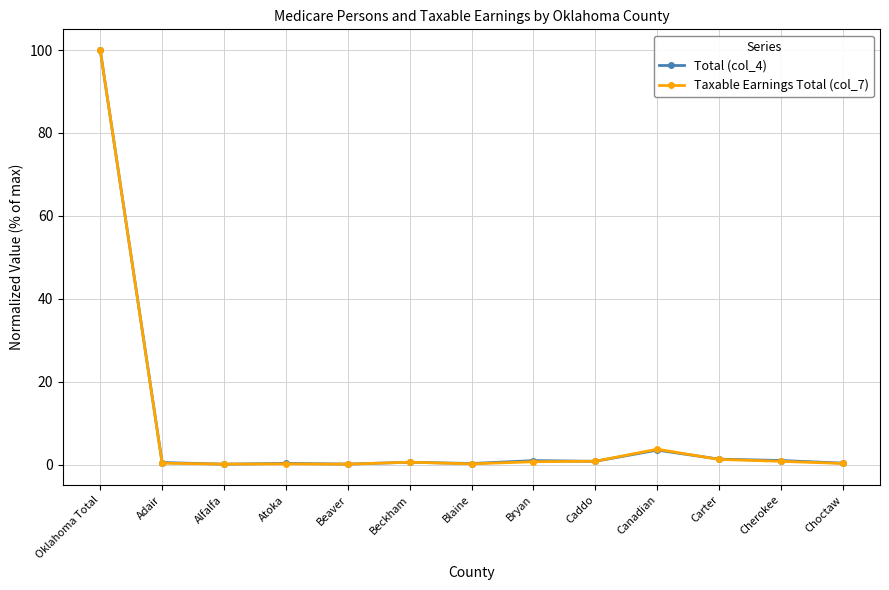

Read the Total (col_4) value at Choctaw.

0.3